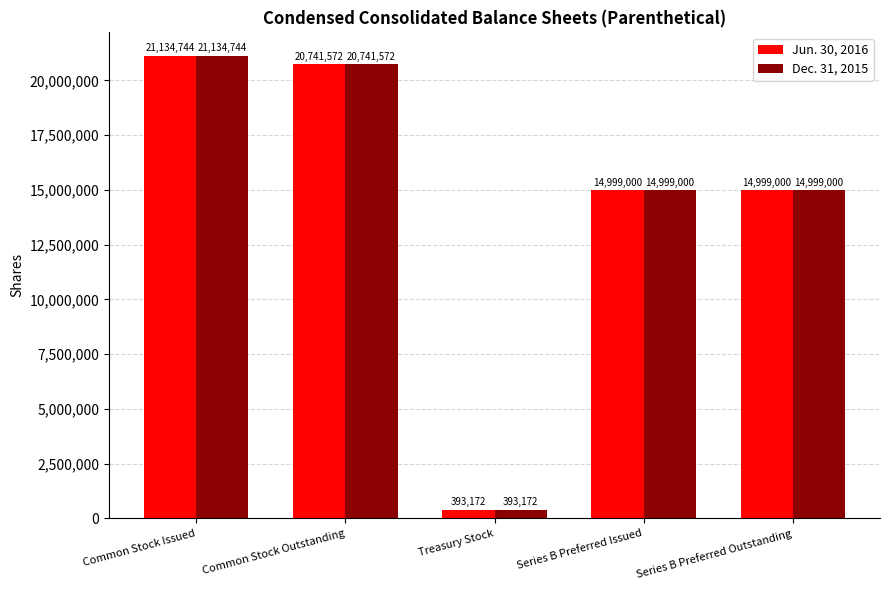

Which label corresponds to the smallest value in the chart?

Treasury Stock